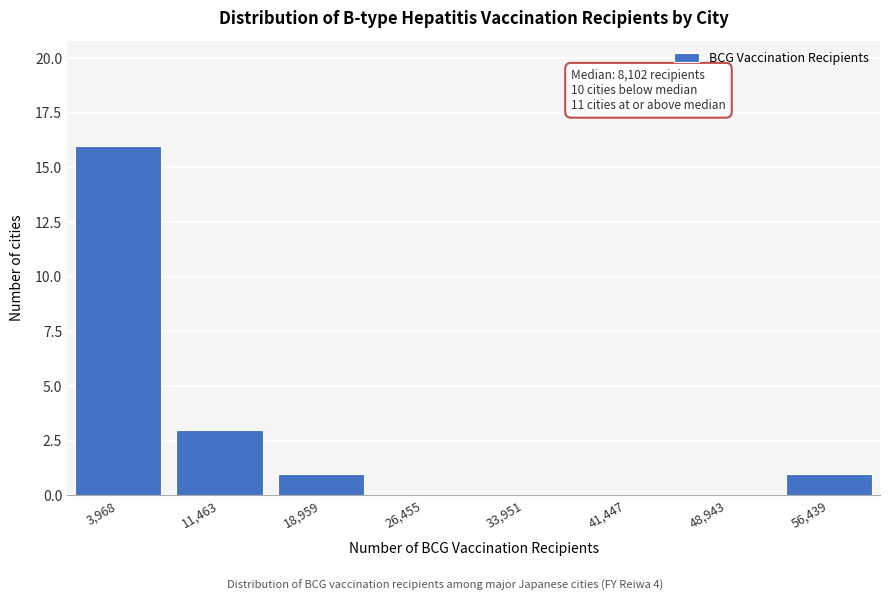

Reading left to right, extract all data points from this chart.

3,968=16	11,463=3	18,959=1	26,455=0	33,951=0	41,447=0	48,943=0	56,439=1